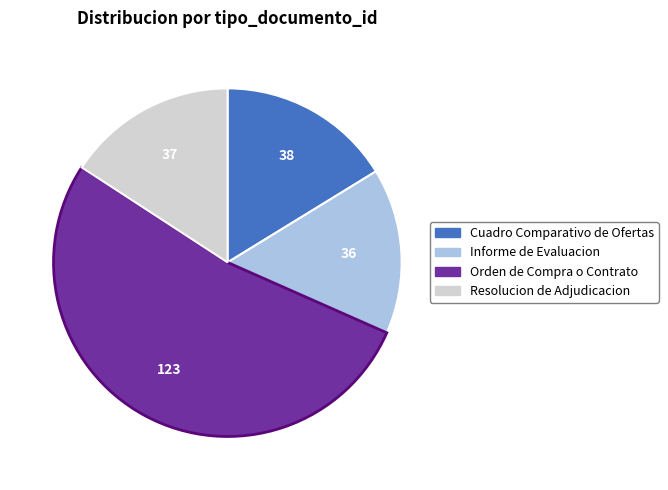

Combined, do Orden de Compra o Contrato and Cuadro Comparativo de Ofertas account for over 50%?

Yes